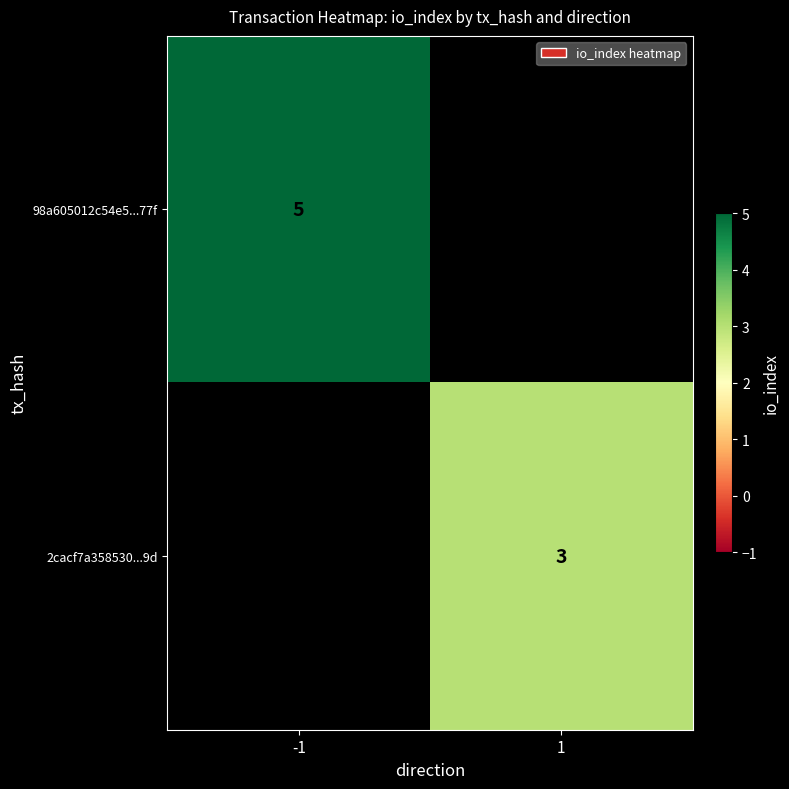

The value of 2cacf7a358530...9d at 1 is 3. True or false?

True